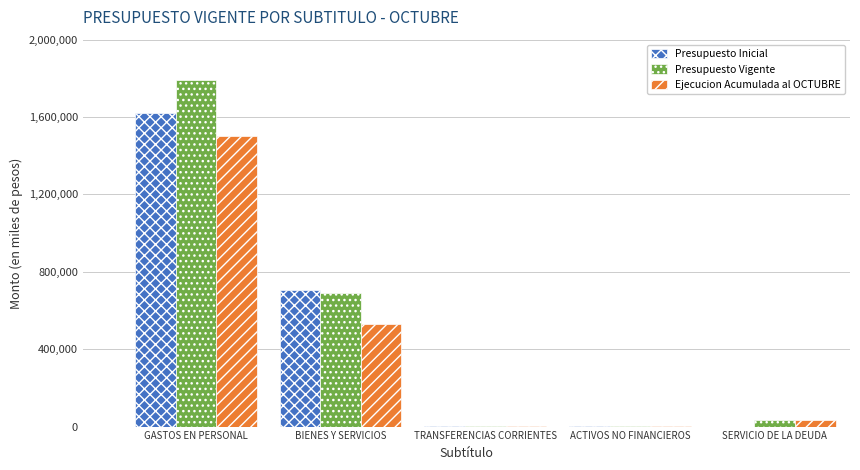

Is it true that Presupuesto Vigente equals 692047 at BIENES Y SERVICIOS?

True